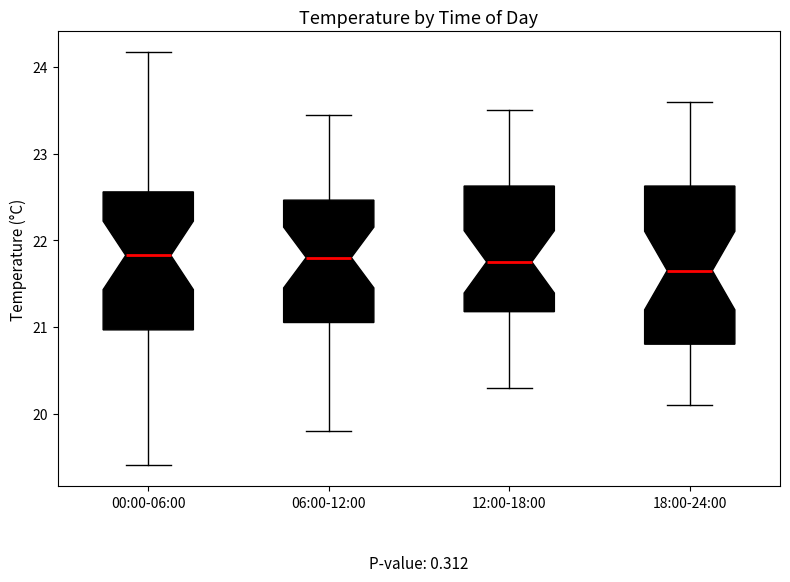

Where is the lower edge of the box for 12:00-18:00 on the y-axis? The values are not printed on the chart, so give them approximately, as read against the axis.

21.2